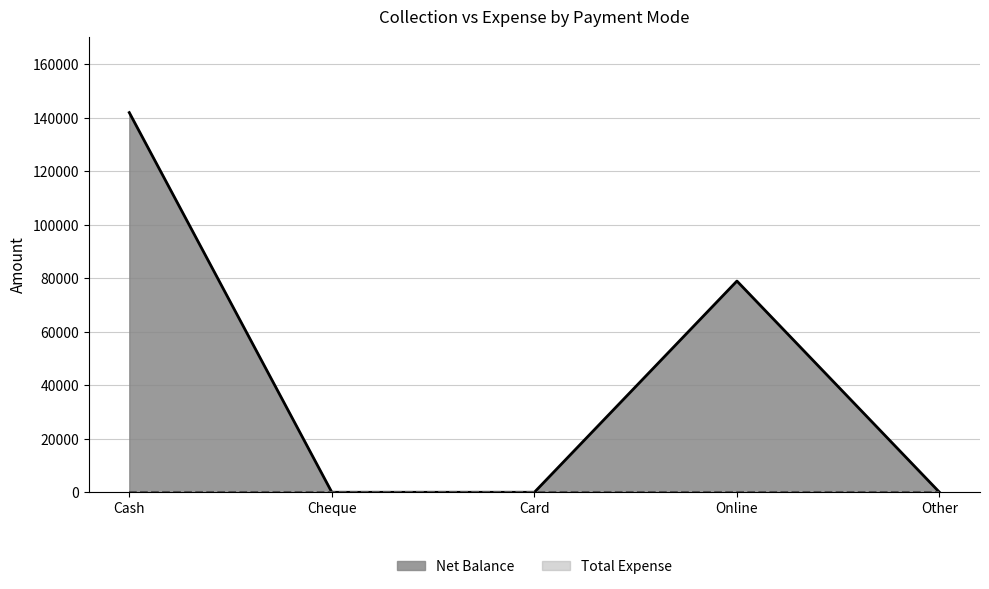

Reading left to right, what are all the values shown in this chart?

142000	0	0	79000	0